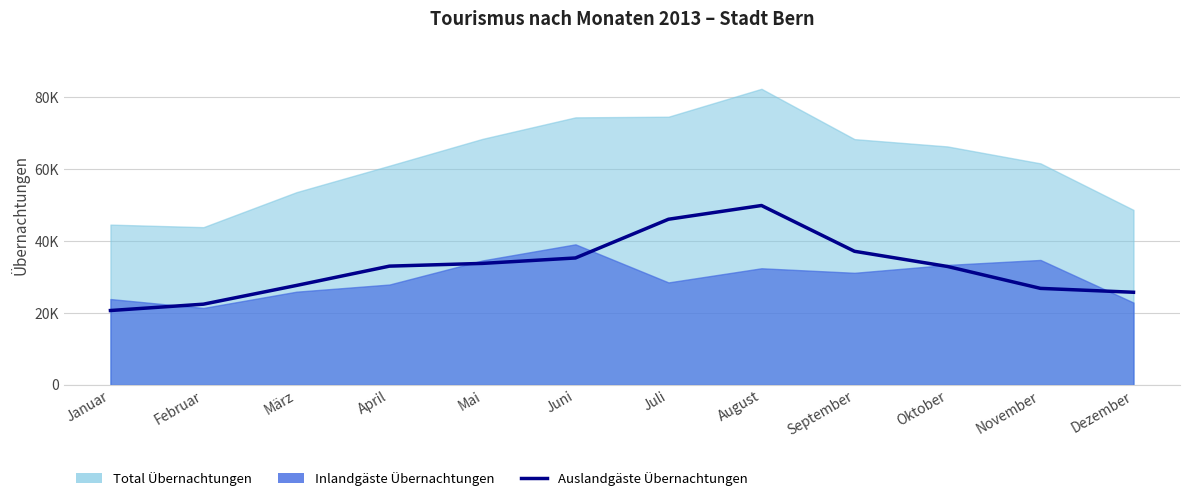

The chart shows a value of 56472 at April. True or false?

False